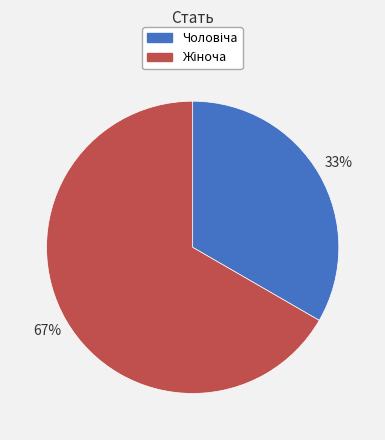

Does any single category account for the majority?

Yes